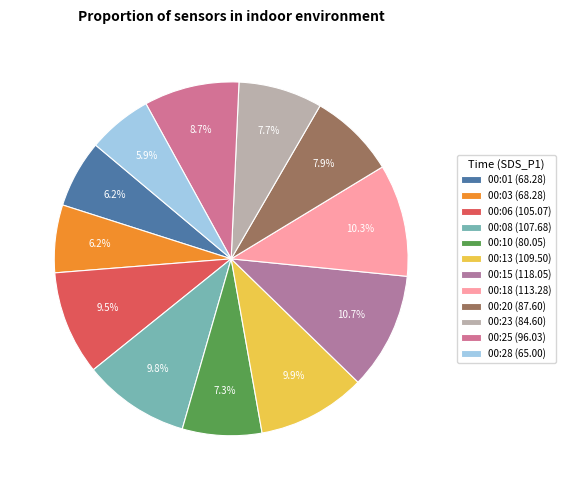

What is the total percentage of 00:08 and 00:28?

15.6%